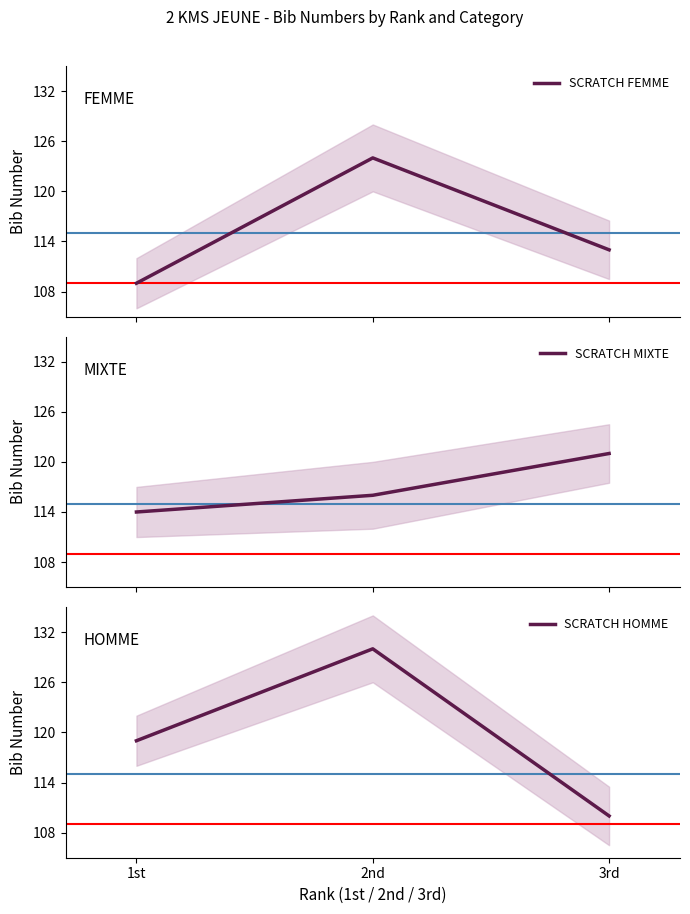

What is the sum of the SCRATCH HOMME values at 1st and 3rd?

229